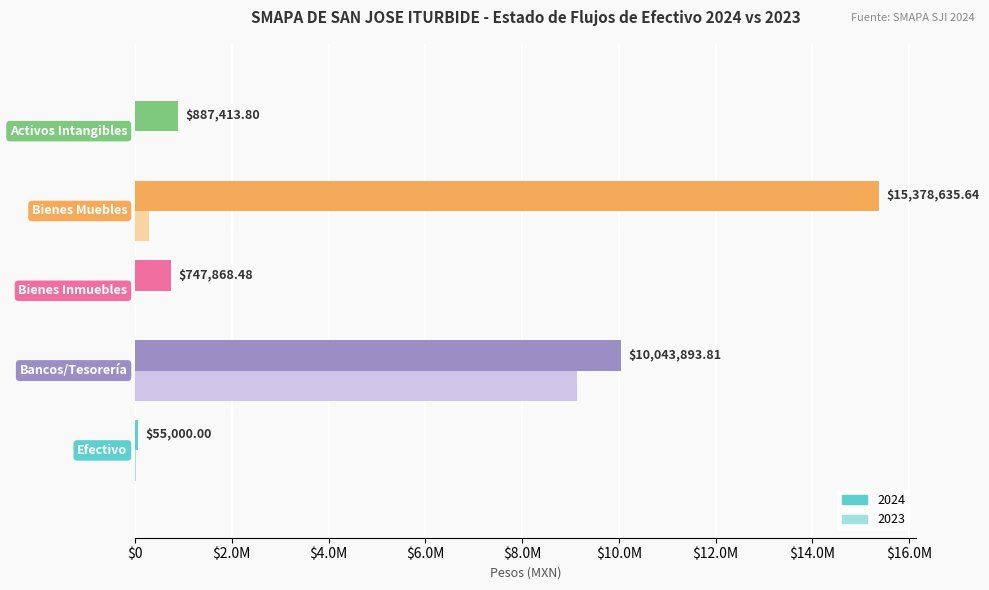

List the labels in order of 2023 value, largest first.

Bancos/Tesorería, Bienes Muebles, Efectivo, Bienes Inmuebles, Activos Intangibles